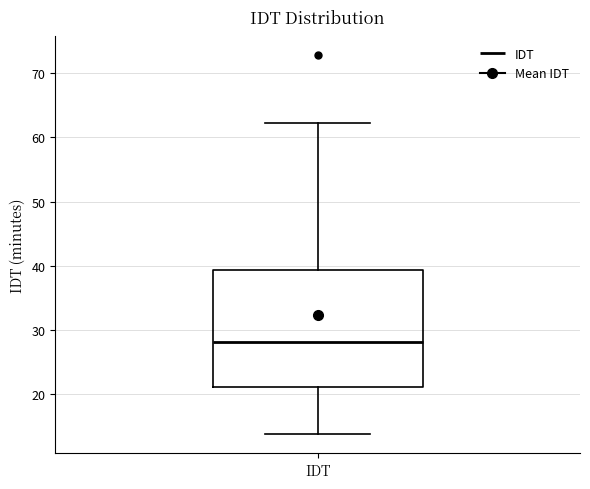

Where does the upper whisker of the box for IDT end on the y-axis? The values are not printed on the chart, so give them approximately, as read against the axis.

62